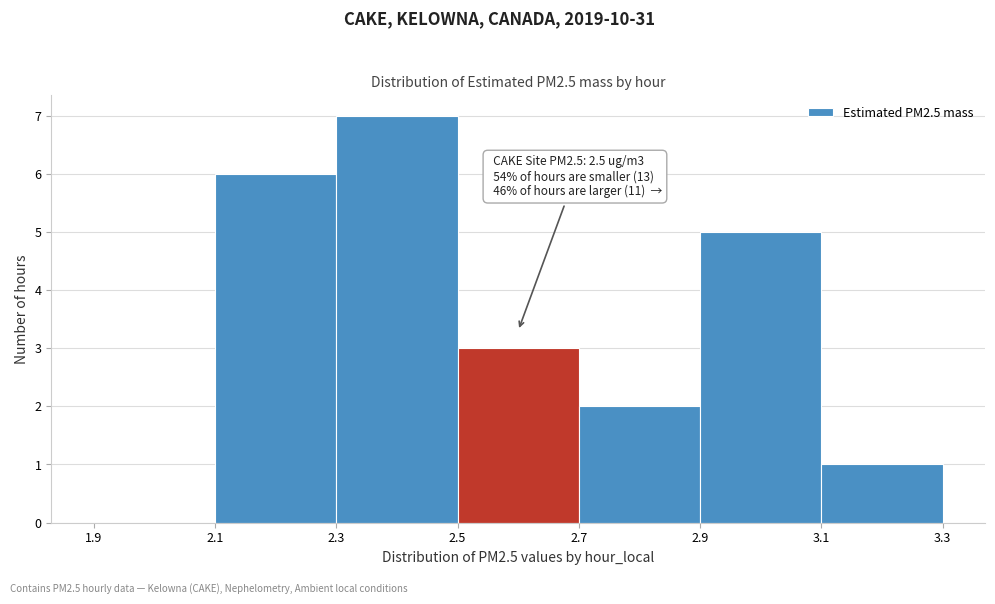

Which range on the x-axis has the tallest bar?

2.3 to 2.5